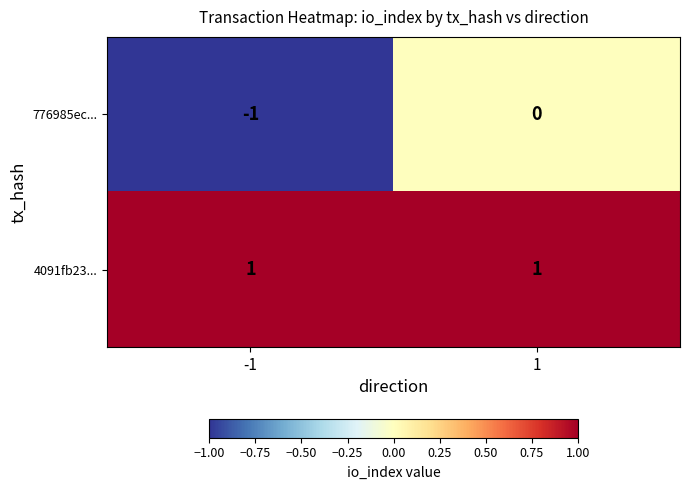

Which series has the largest total across all categories?

4091fb23...